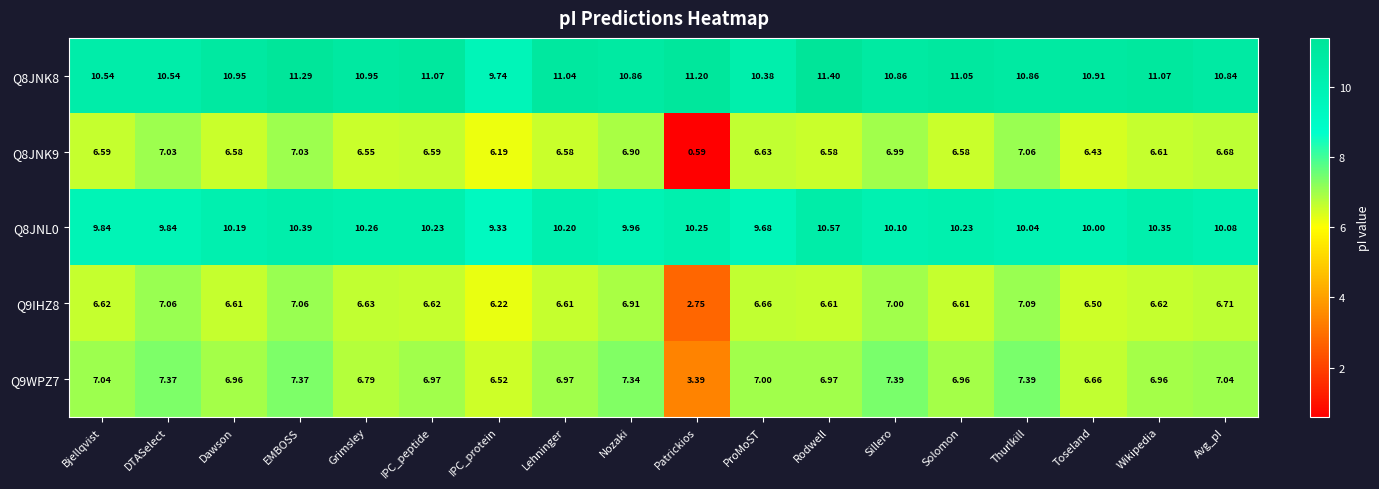

Between Grimsley and Thurlkill, which series saw the biggest shift?

Q9WPZ7